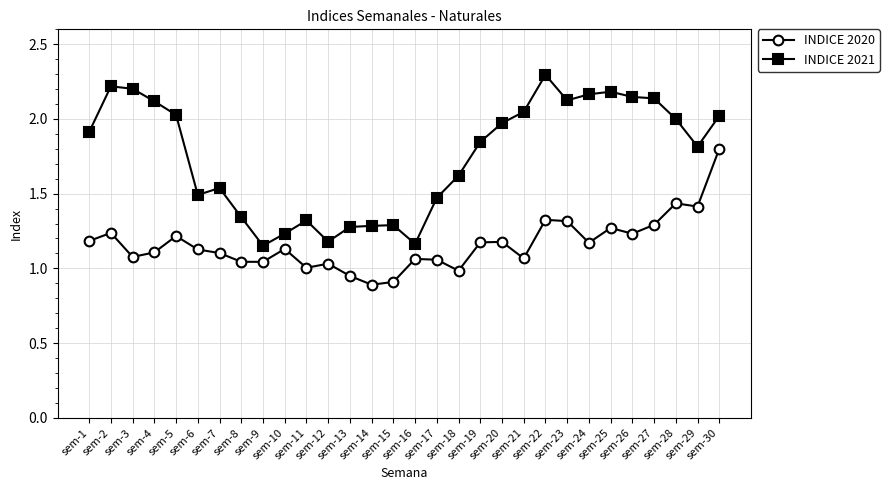

The INDICE 2020 series shows 0.9 at sem-14. True or false?

True